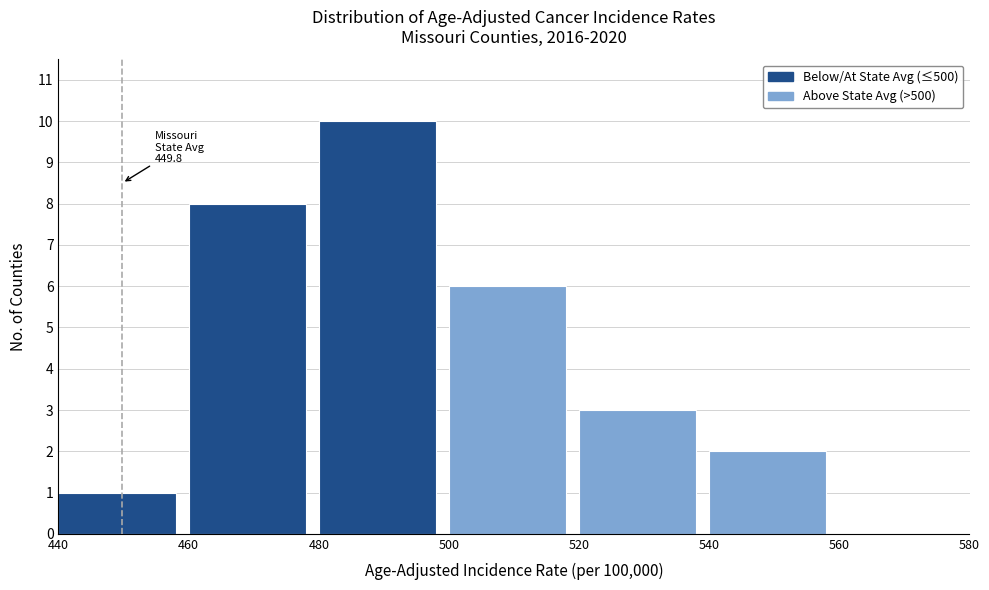

Which range on the x-axis has the tallest bar?

480 to 500